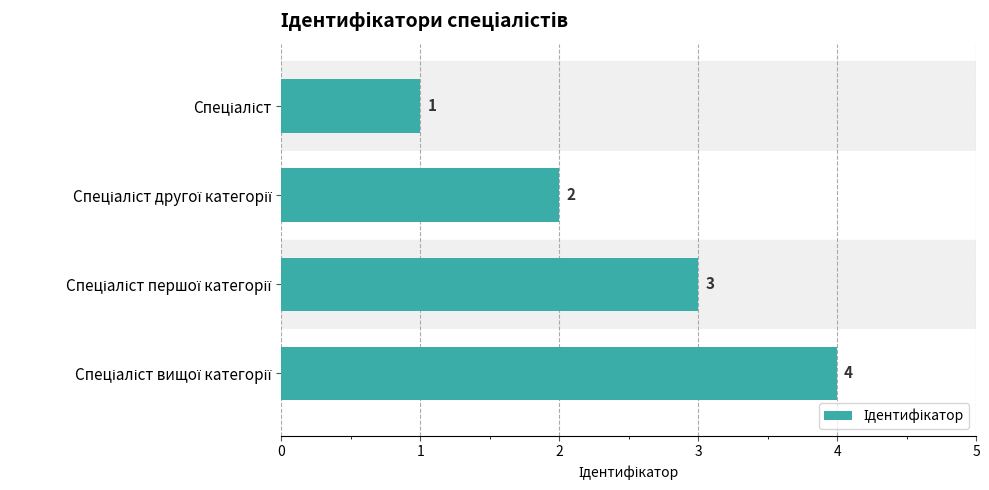

What is the difference between the maximum and minimum values?

3